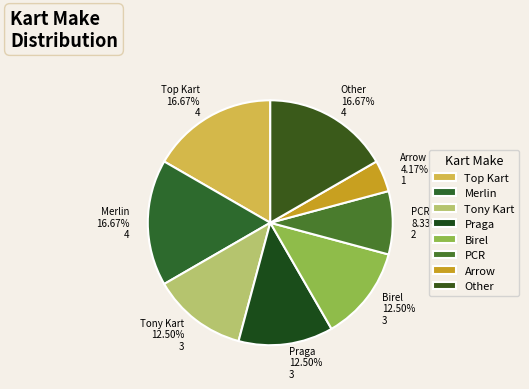

Is there any slice that represents more than half of the pie?

No